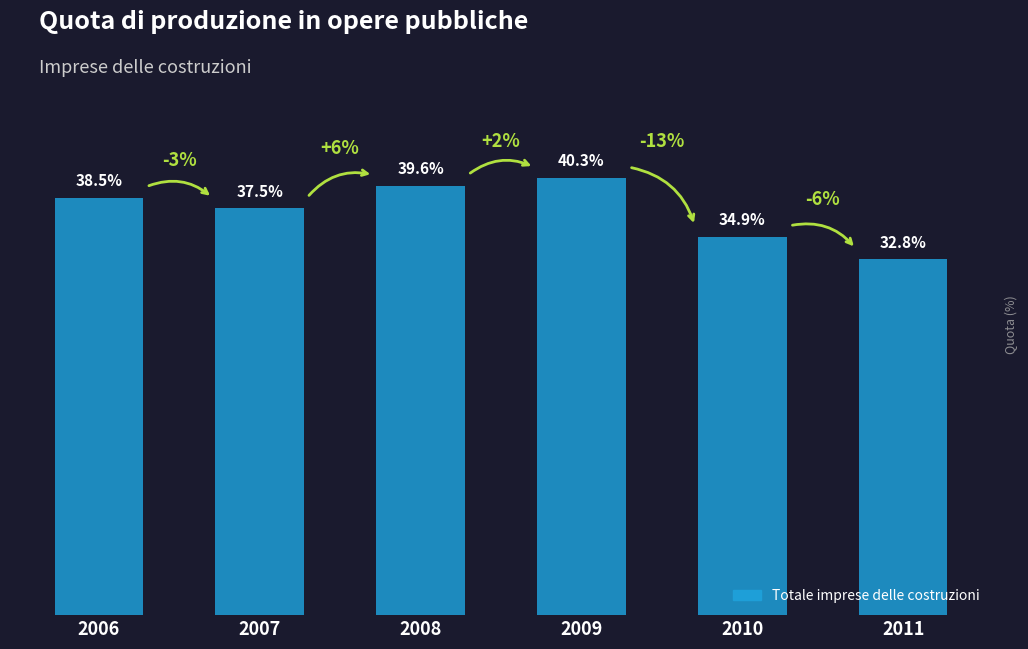

List the labels in order of value, largest first.

2009, 2008, 2006, 2007, 2010, 2011